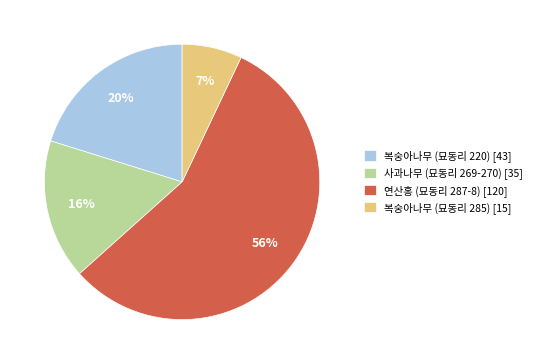

Do 연산홍 (묘동리 287-8) [120] and 사과나무 (묘동리 269-270) [35] together represent more than half of the pie?

Yes